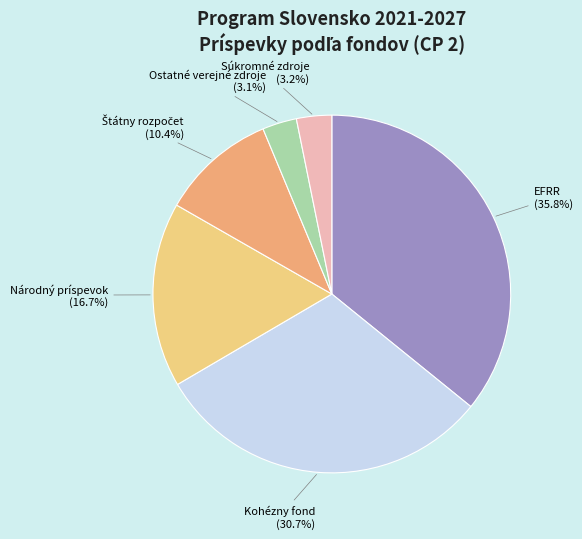

Does Súkromné zdroje account for over 50% of the chart?

No